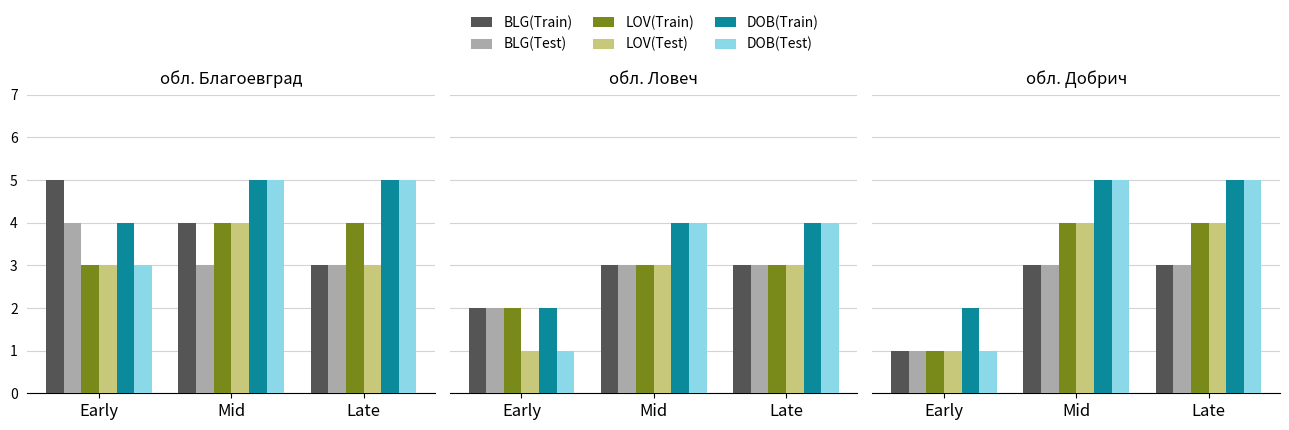

What is the maximum value shown in the chart?

5